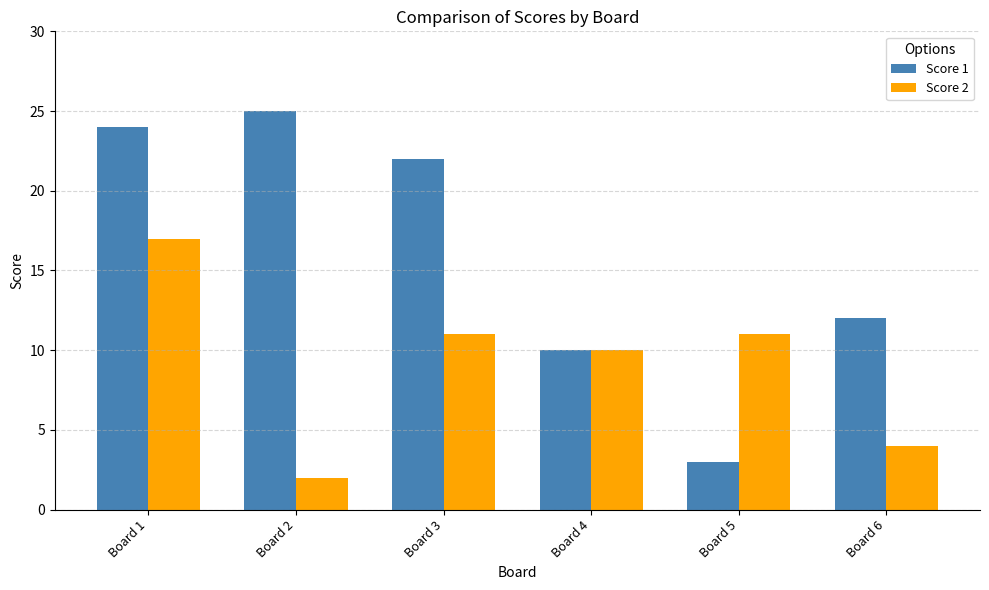

Does the chart contain stacked bars?

No